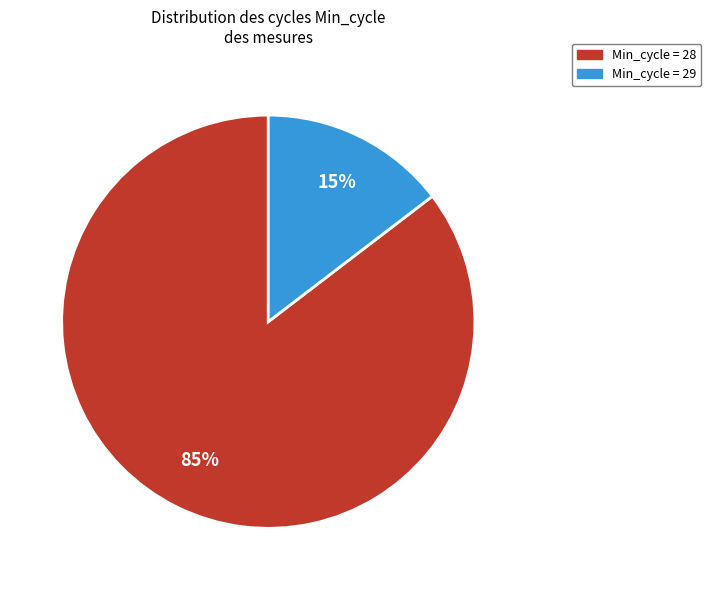

Which slice is the largest?

Min_cycle = 28